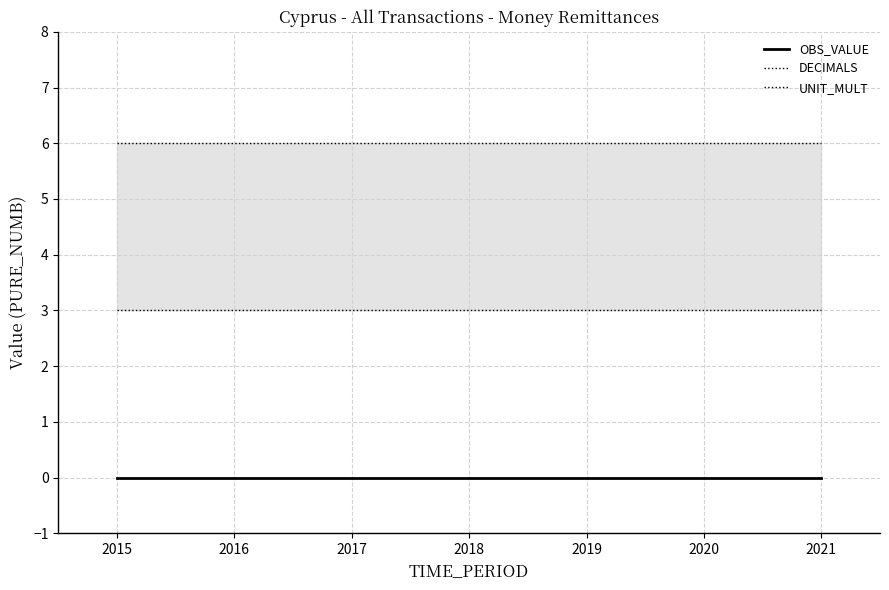

How many lines are shown in the chart?

3